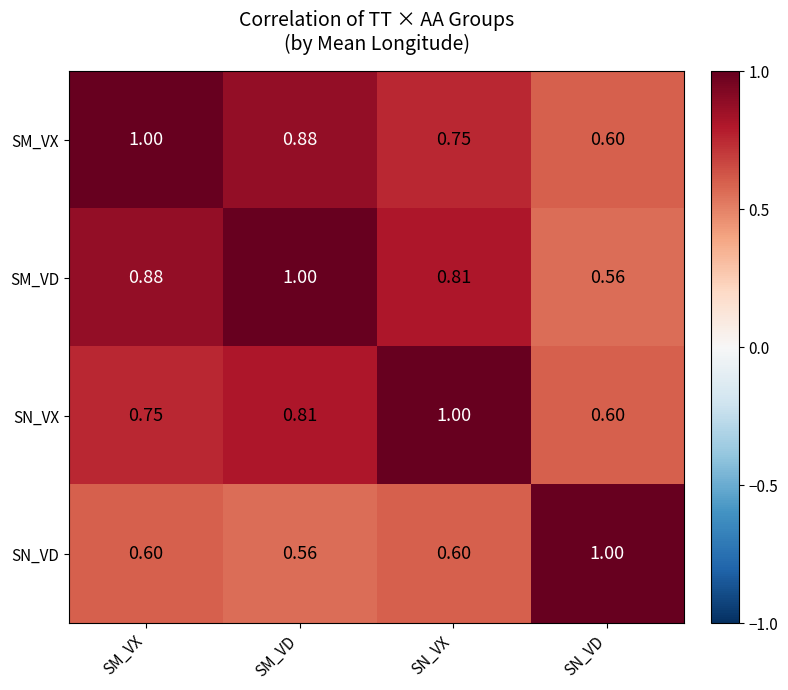

Which category has the lowest value in the SN_VX series?

SN_VD